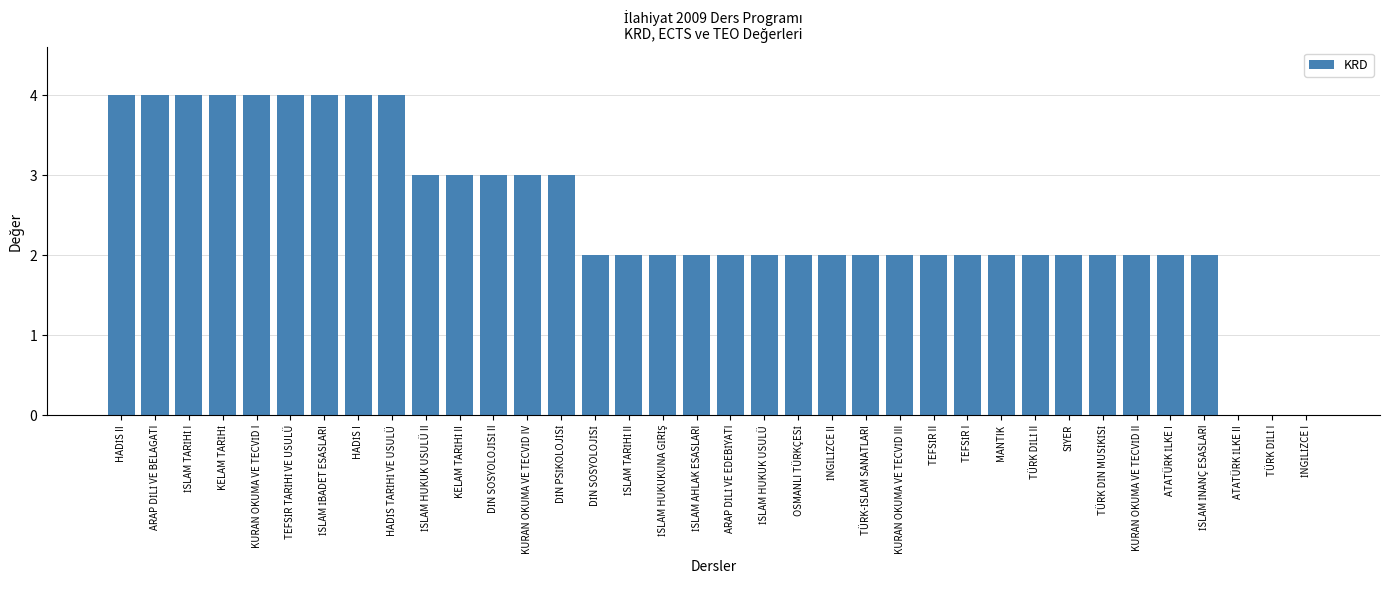

What is the sum of all values?

89